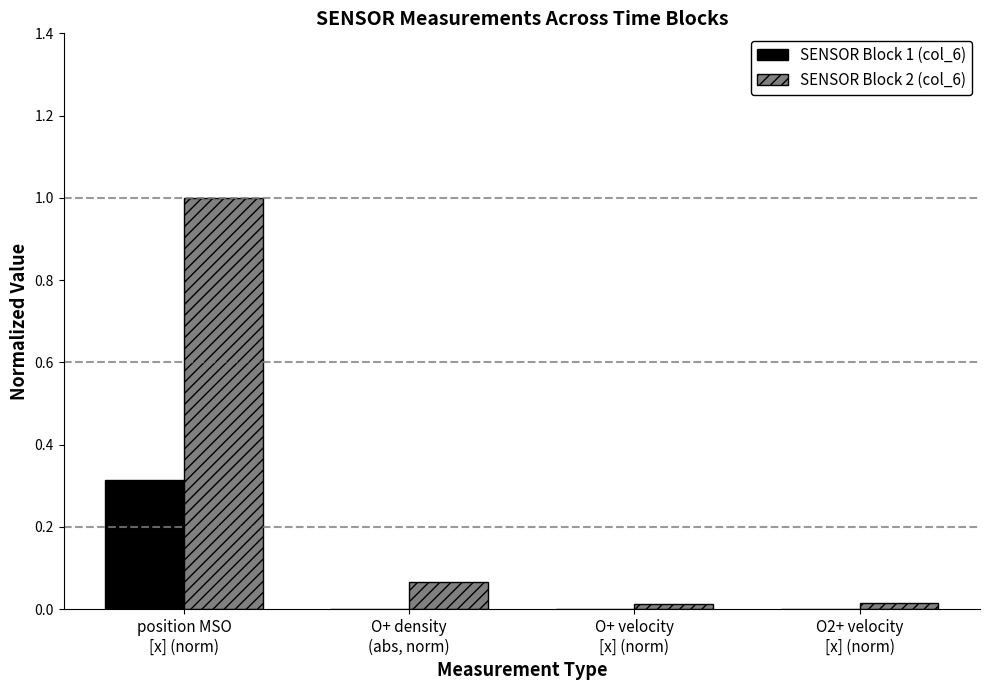

What are all the series names shown in the legend?

SENSOR Block 1 (col_6), SENSOR Block 2 (col_6)